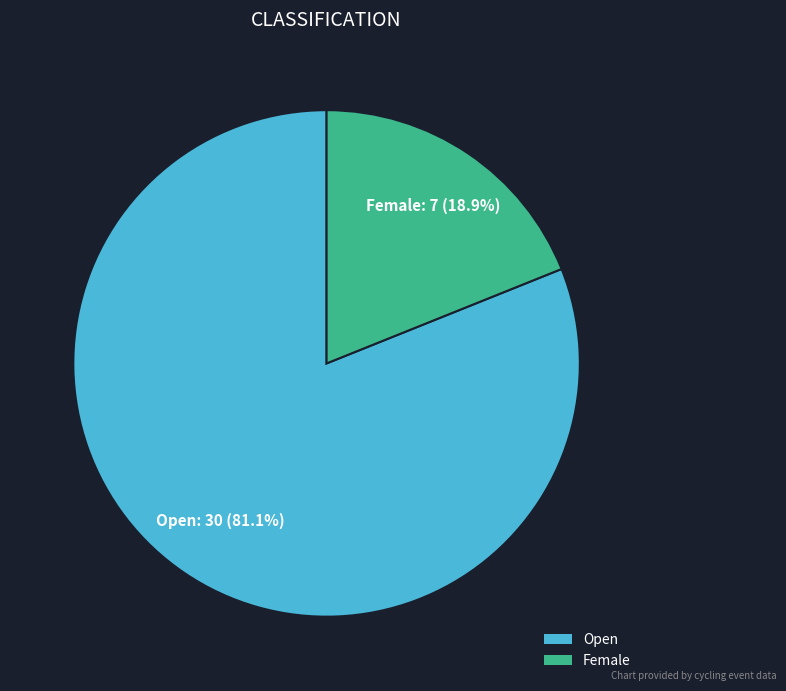

What is the ratio of the value at Female to the value at Open?

0.2